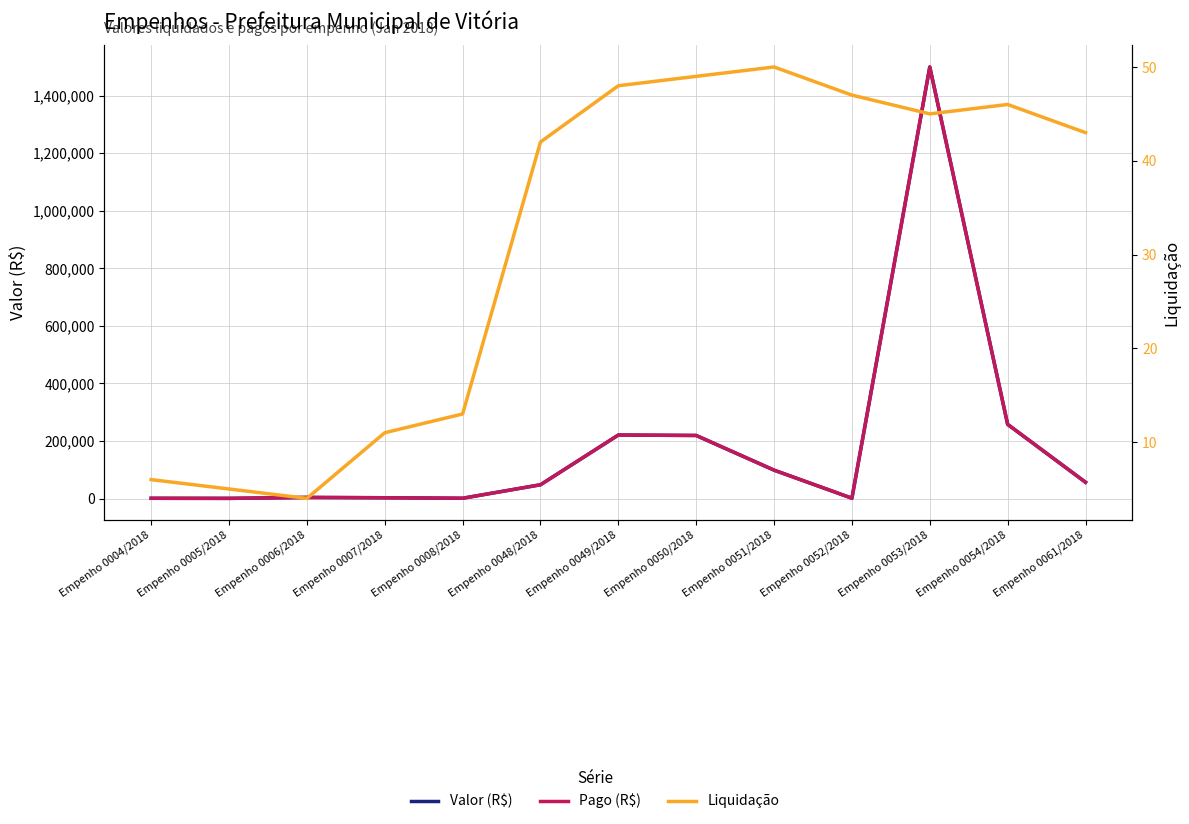

The Pago (R$) series shows 1042.7 at Empenho 0052/2018. True or false?

True